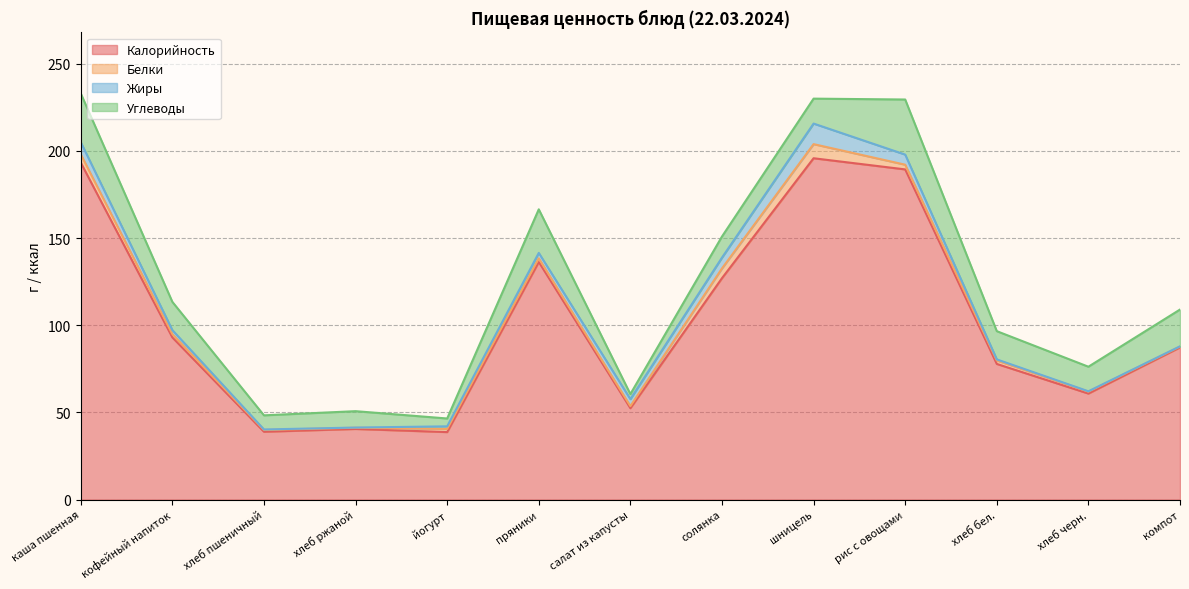

Does the chart display data point markers on the line(s)?

No